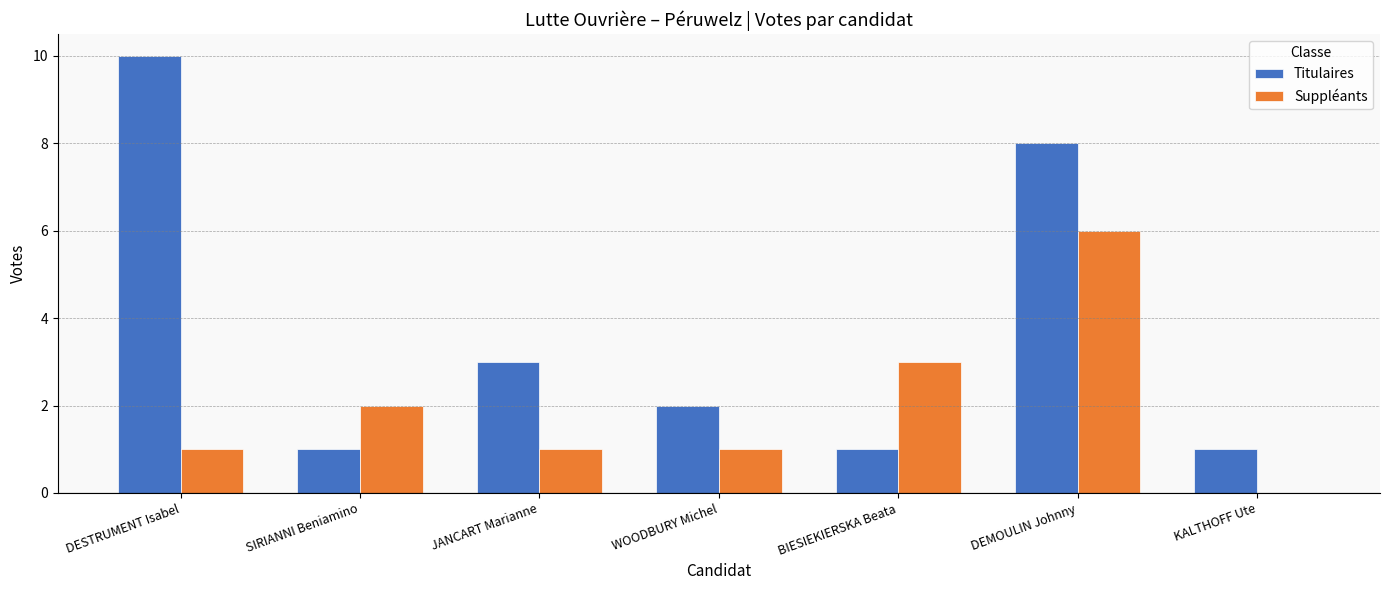

How many positive values does the Suppléants series have?

6